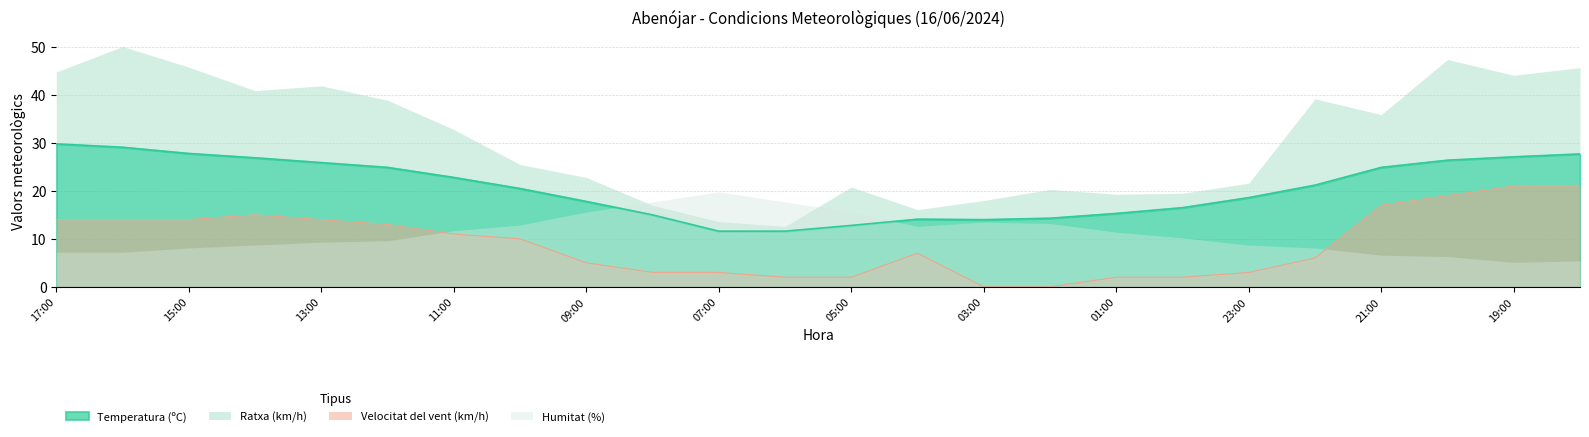

The Temperatura (ºC) series shows 12.8 at 05:00. True or false?

True